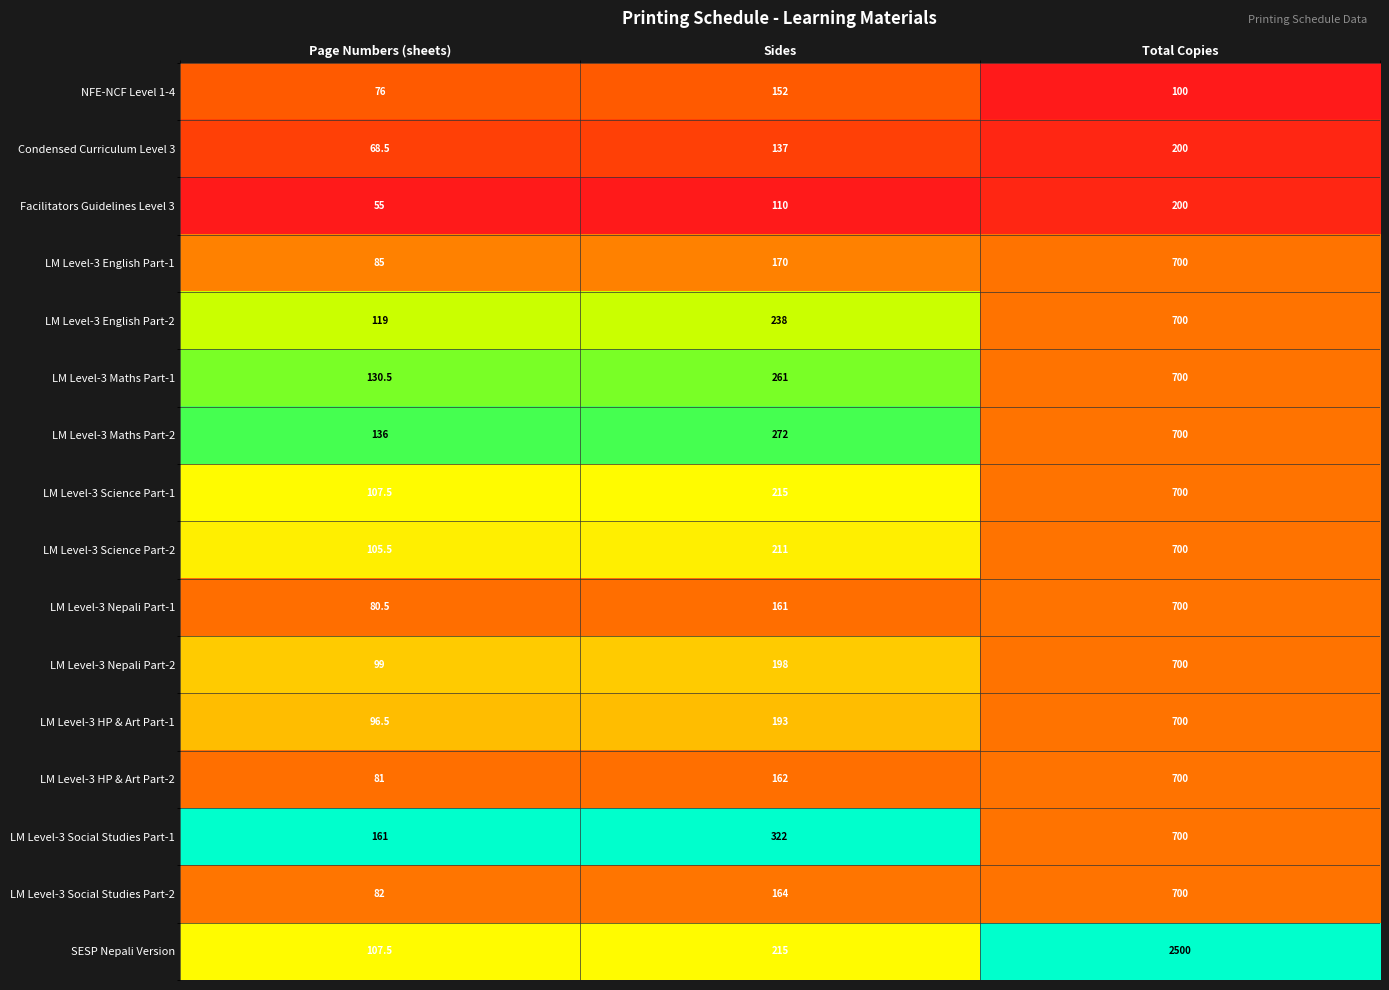

How many series are shown in this chart?

16